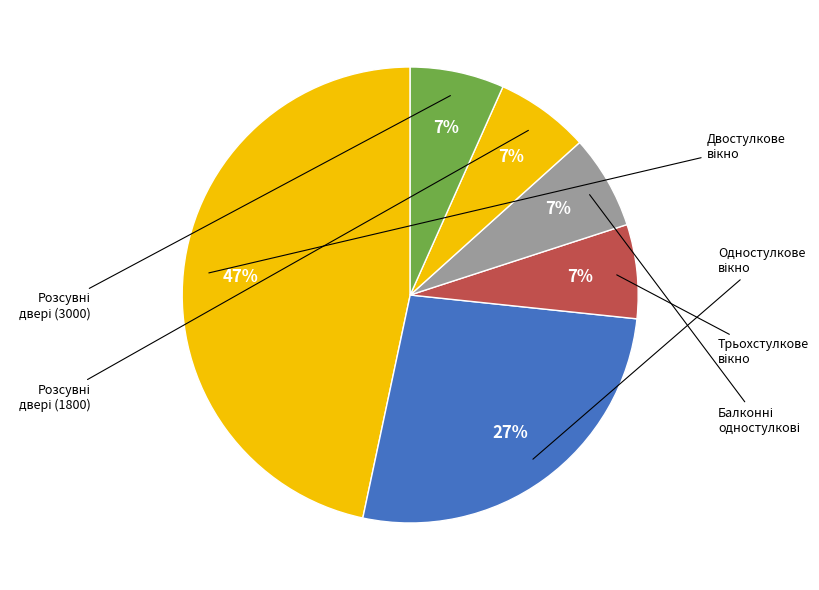

How many slices are in this pie chart?

6